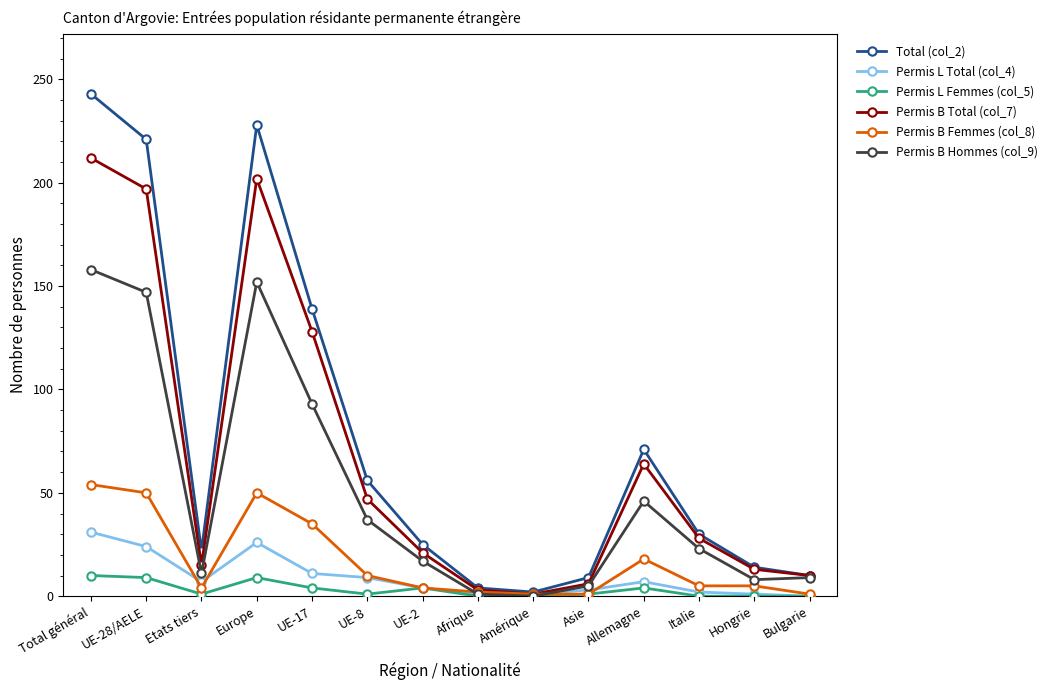

Where does the Permis L Femmes (col_5) series first go above 1?

Total général